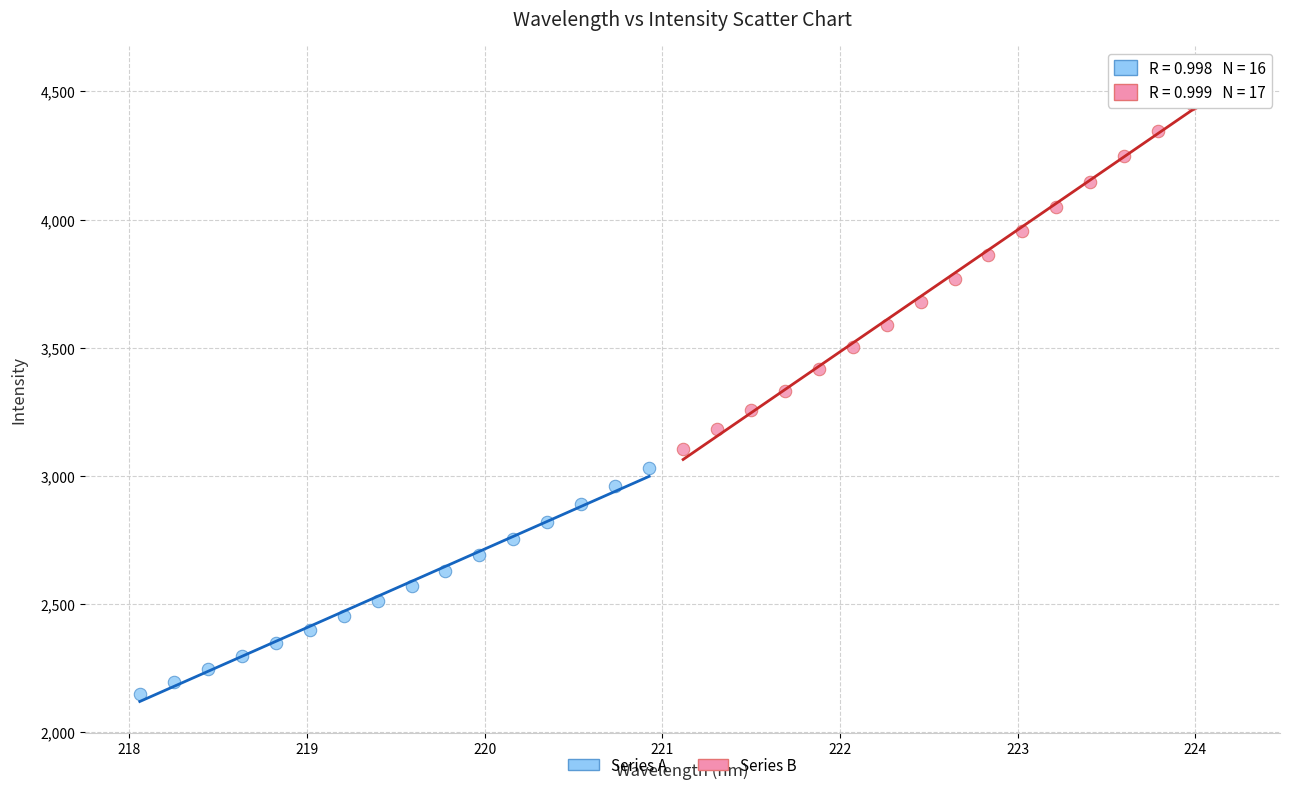

Which series reaches the minimum Y coordinate?

Series A